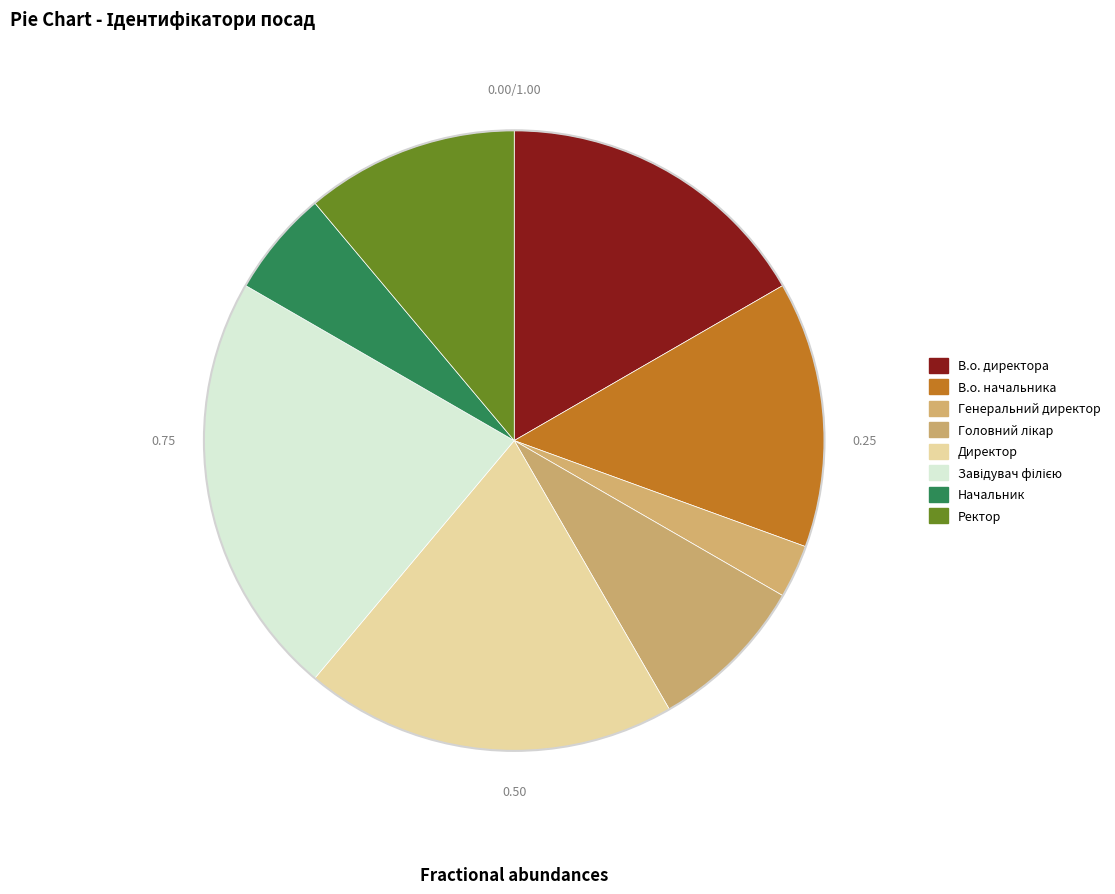

How many slices are in this pie chart?

8